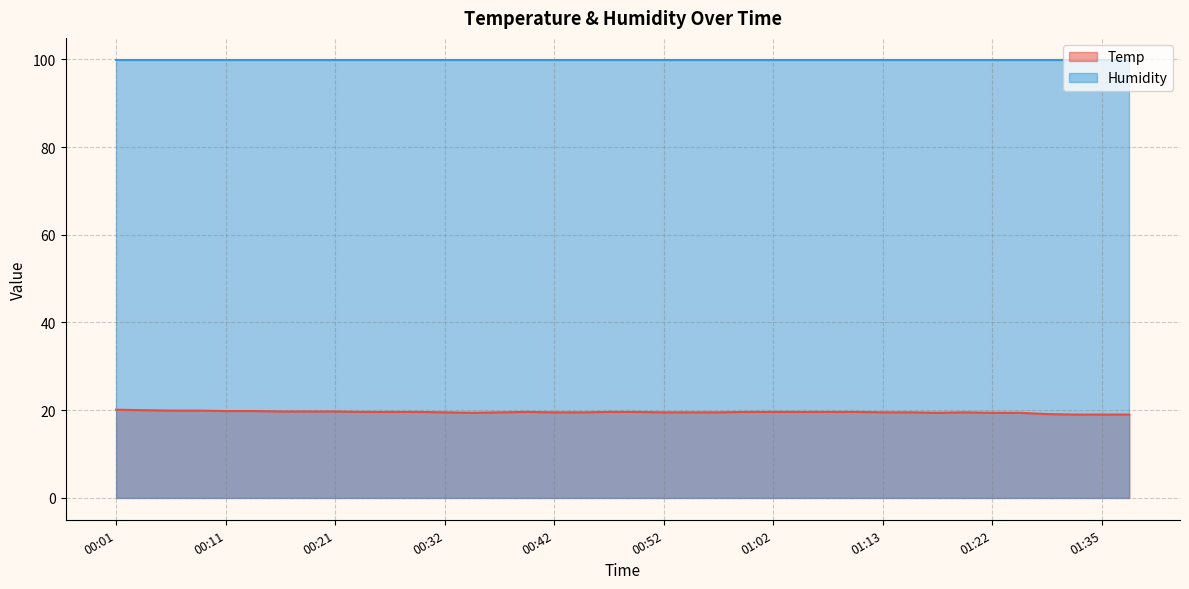

What is the difference between the second highest and minimum values?

1.0